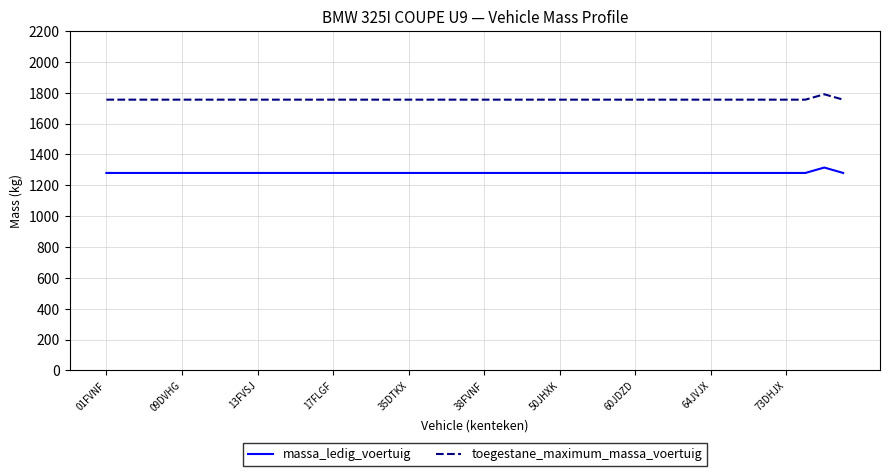

What is the greatest value displayed?

1790